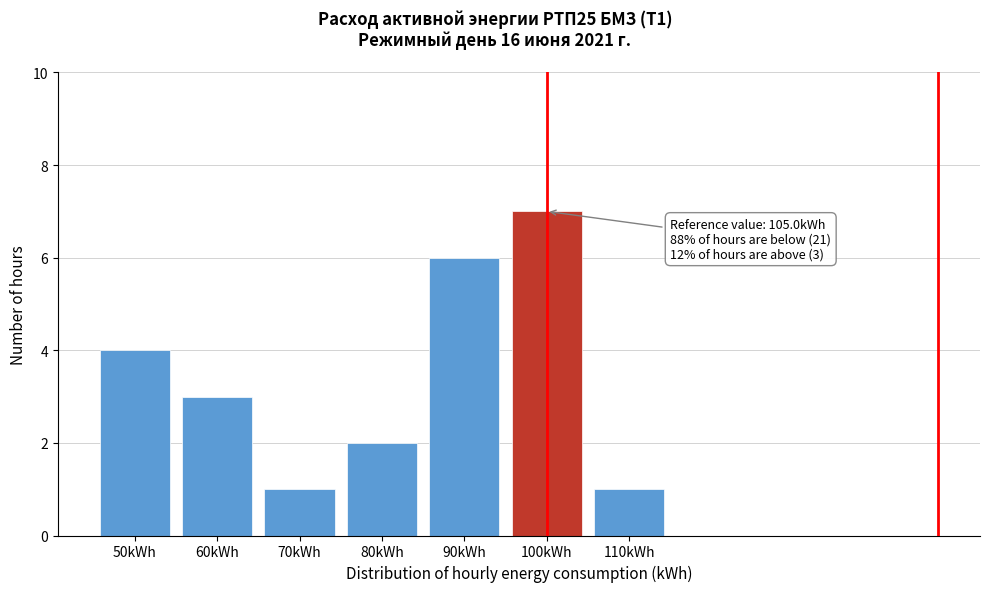

Reading right to left, what are all the values shown in this chart?

110kWh=1	100kWh=7	90kWh=6	80kWh=2	70kWh=1	60kWh=3	50kWh=4